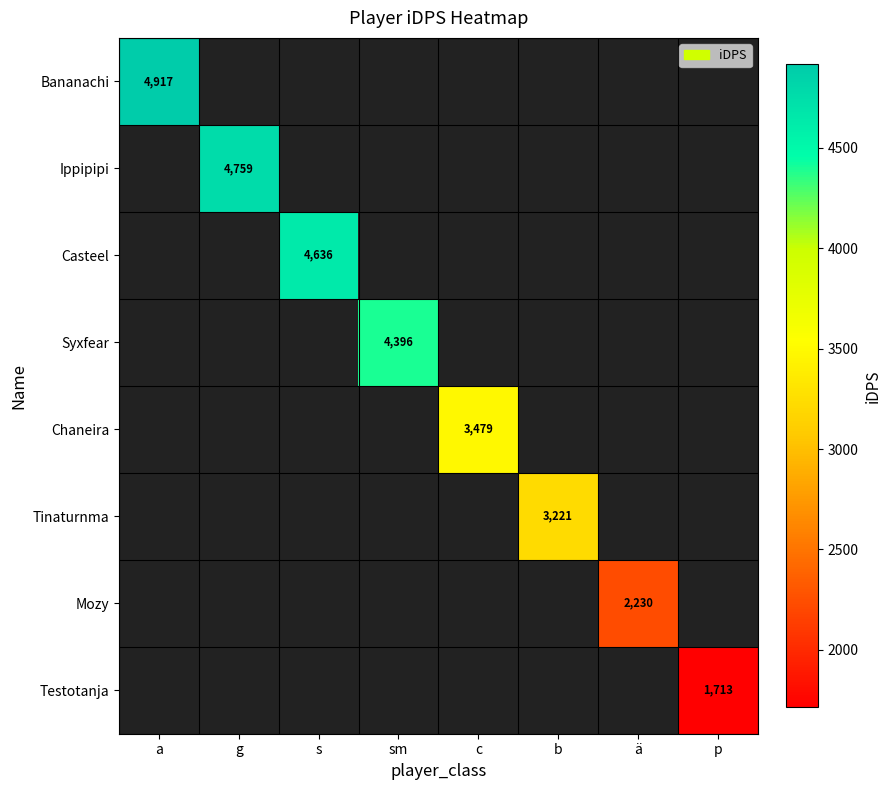

Which label corresponds to the largest value in the chart?

a